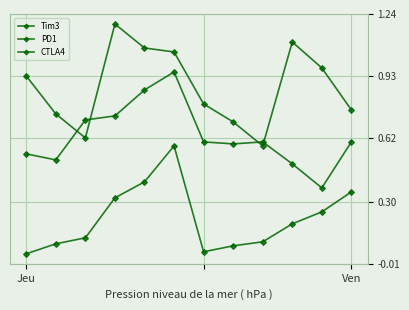

In CTLA4, how many points are lower than both neighbors (excluding endpoints)?

1